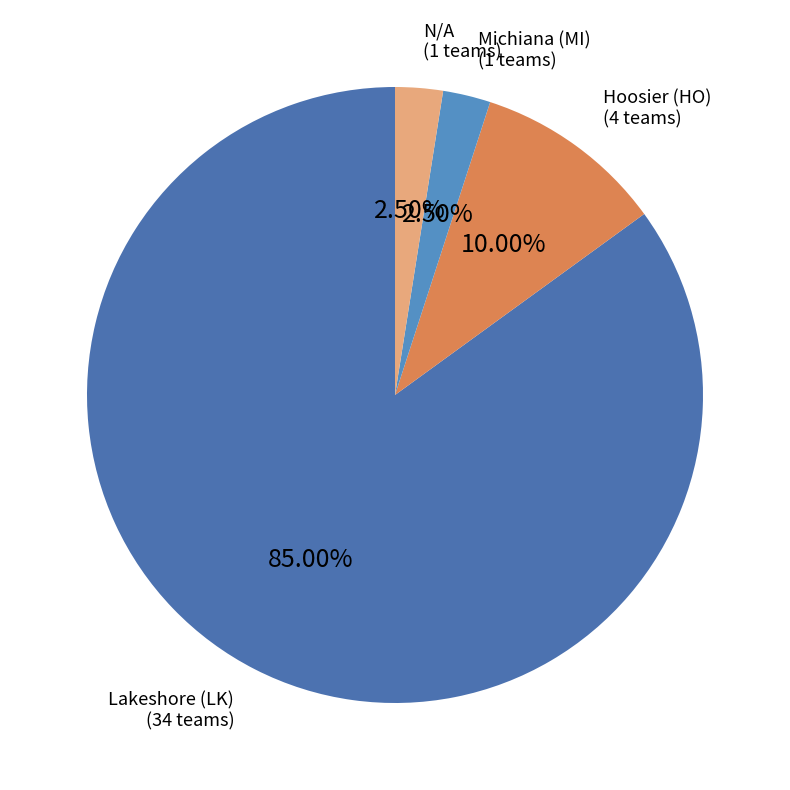

Which category has the smallest portion of the pie?

N/A